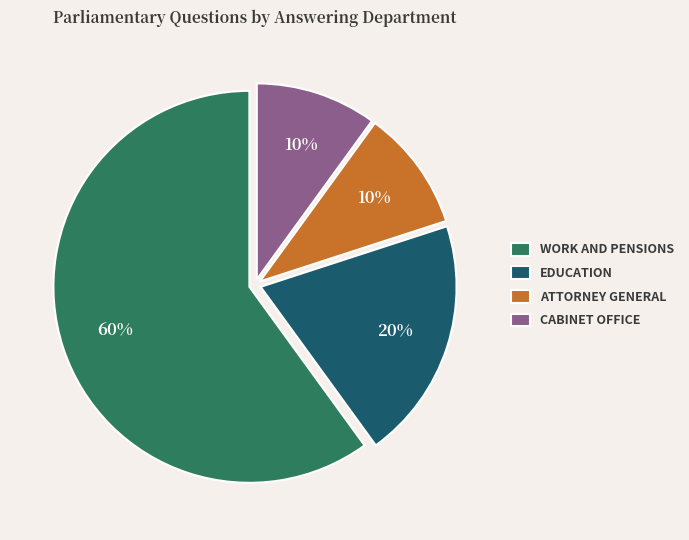

True or false: EDUCATION accounts for 29% of the total.

False